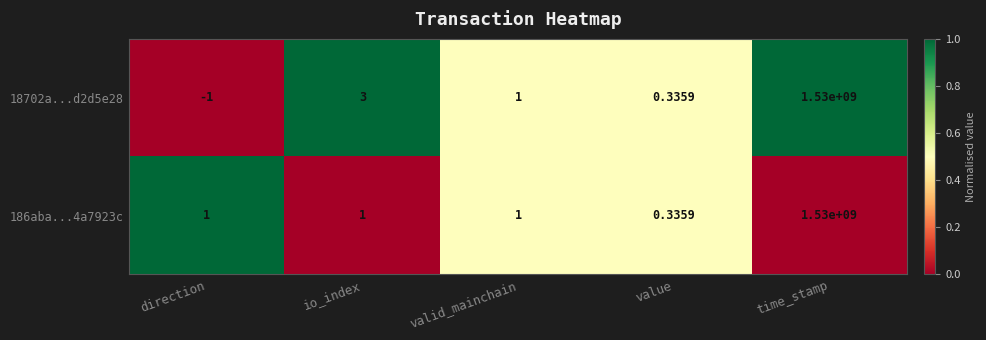

Rank the categories by 18702a...d2d5e28 value from highest to lowest.

time_stamp, io_index, valid_mainchain, value, direction